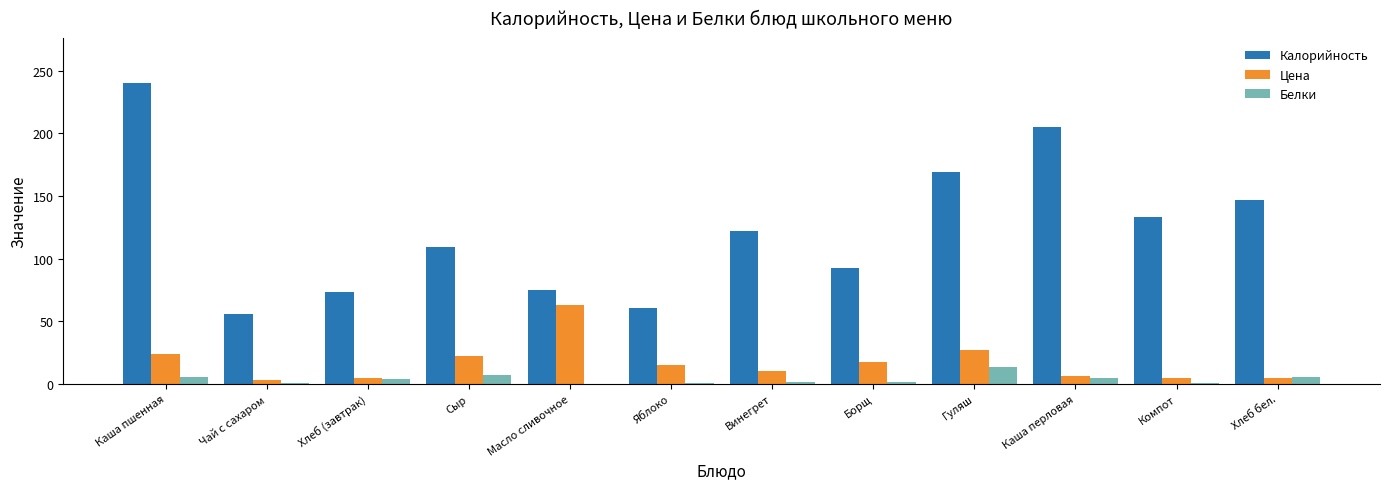

At which category is the sum across all series the highest?

Каша пшенная